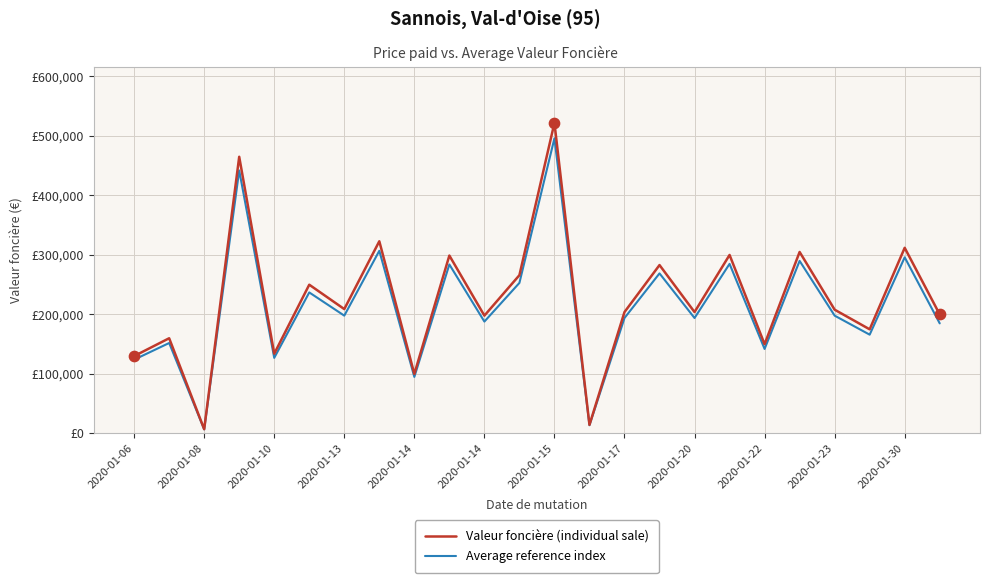

At which category is the sum across all series the highest?

2020-01-15